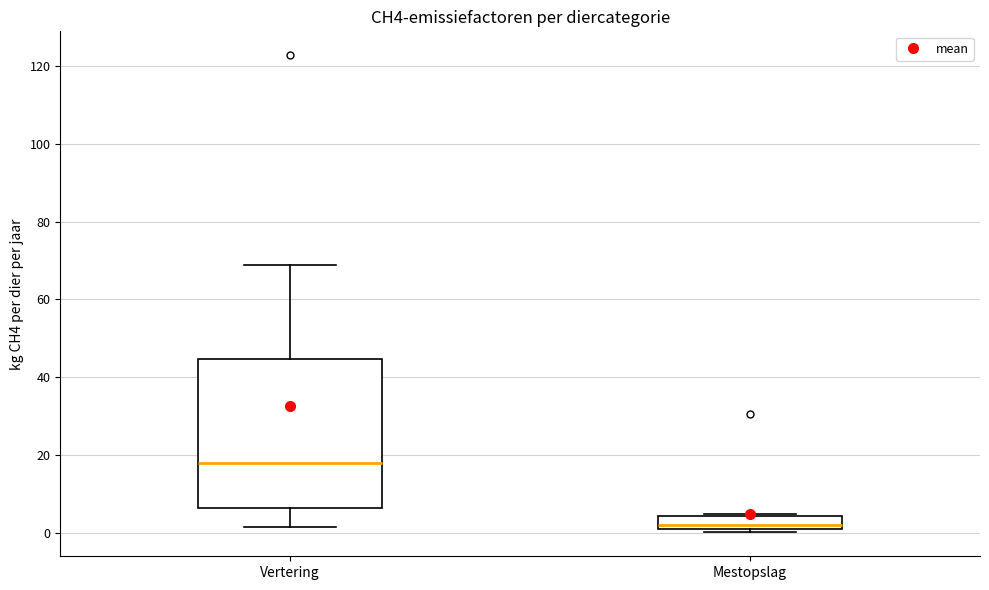

Reading left to right, transcribe this box plot: for each box, give where its median line is, the range the box spans, and where its two whiskers end, as read against the y-axis. The values are not printed on the chart, so give them approximately, as read against the axis.

Vertering: median 18, box 6 to 44, whiskers 2 to 68
Mestopslag: median 2, box 0 to 4, whiskers 0 (just below the box's lower edge) to 4